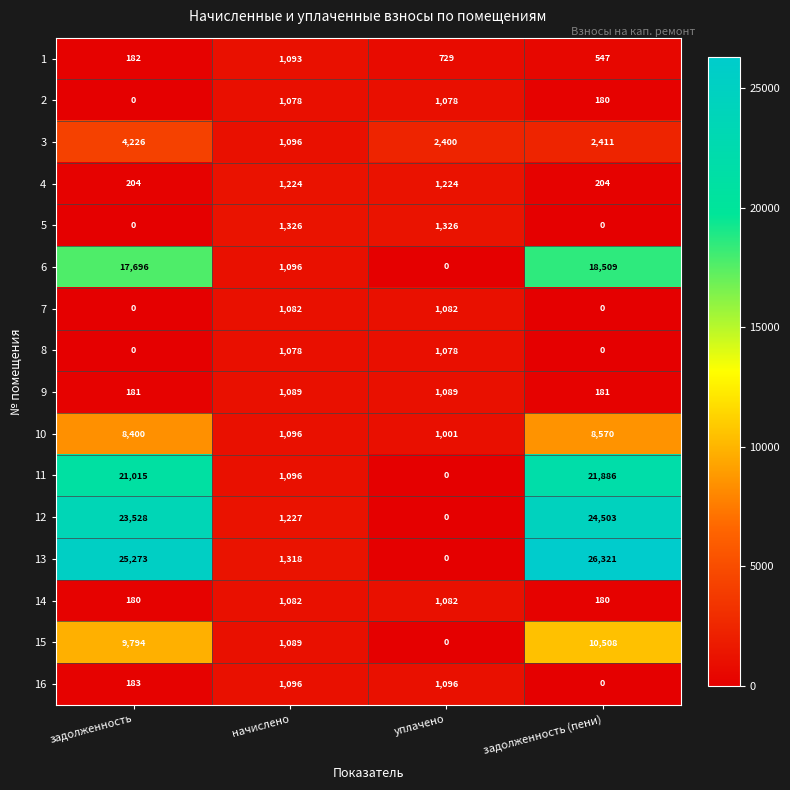

What is the highest value of the 13 series?

26321